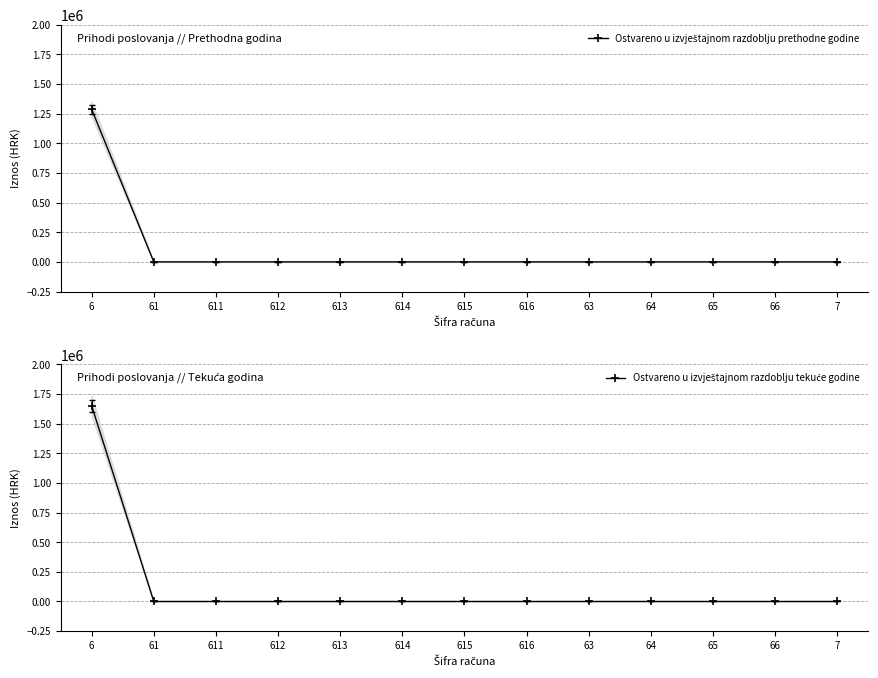

Reading right to left, what are all the values shown in this chart?

Ostvareno u izvještajnom razdoblju prethodne godine: 7=0.0	66=0.0	65=0.0	64=0.0	63=0.0	616=0.0	615=0.0	614=0.0	613=0.0	612=0.0	611=0.0	61=0.0	6=1287910.1
Ostvareno u izvještajnom razdoblju tekuće godine: 7=0.0	66=0.0	65=0.0	64=0.0	63=0.0	616=0.0	615=0.0	614=0.0	613=0.0	612=0.0	611=0.0	61=0.0	6=1651704.3